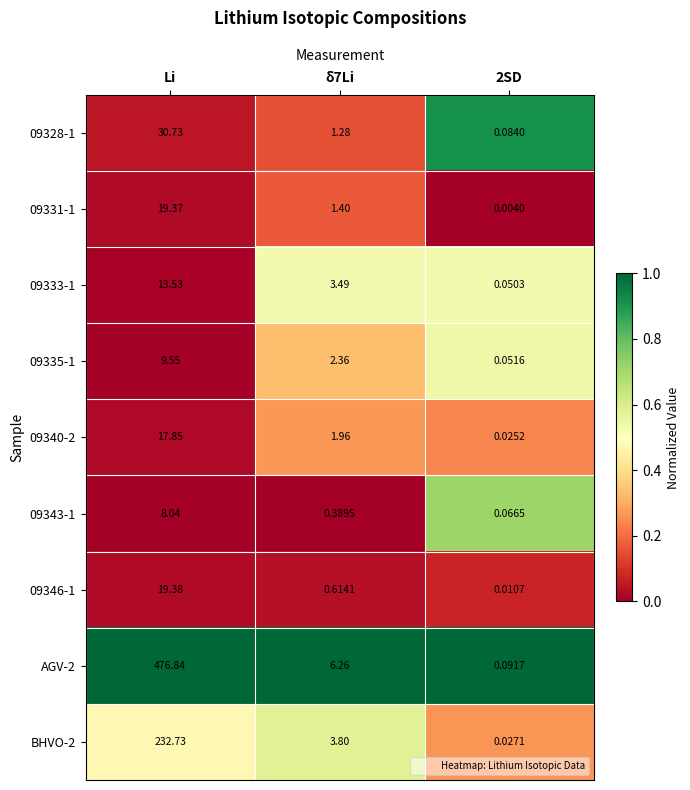

Rank the series by their maximum value, from highest to lowest.

AGV-2, BHVO-2, 09328-1, 09346-1, 09331-1, 09340-2, 09333-1, 09335-1, 09343-1